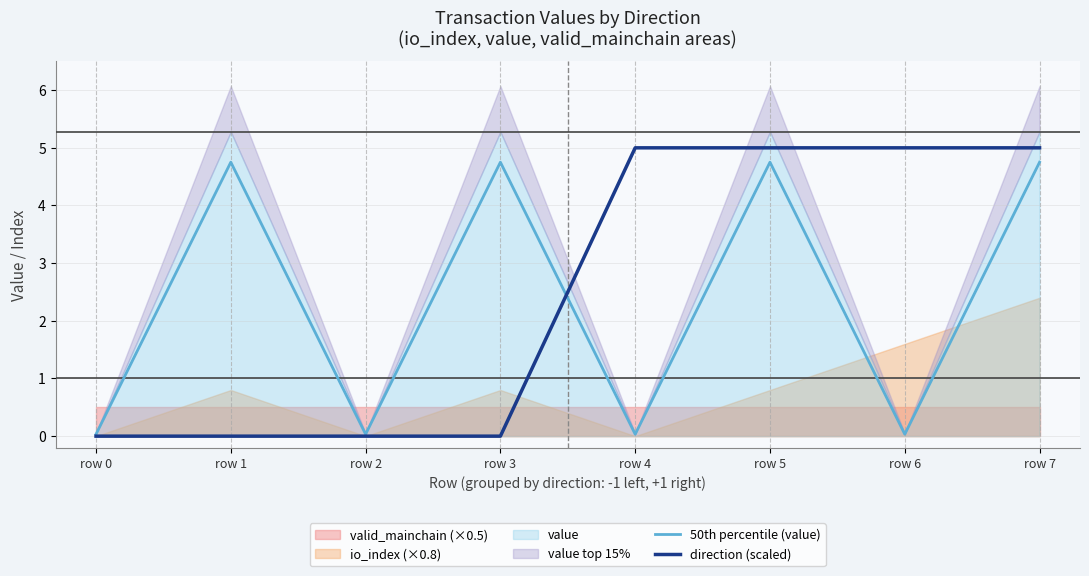

The value of direction (scaled) at row 3 is 0.0. True or false?

True